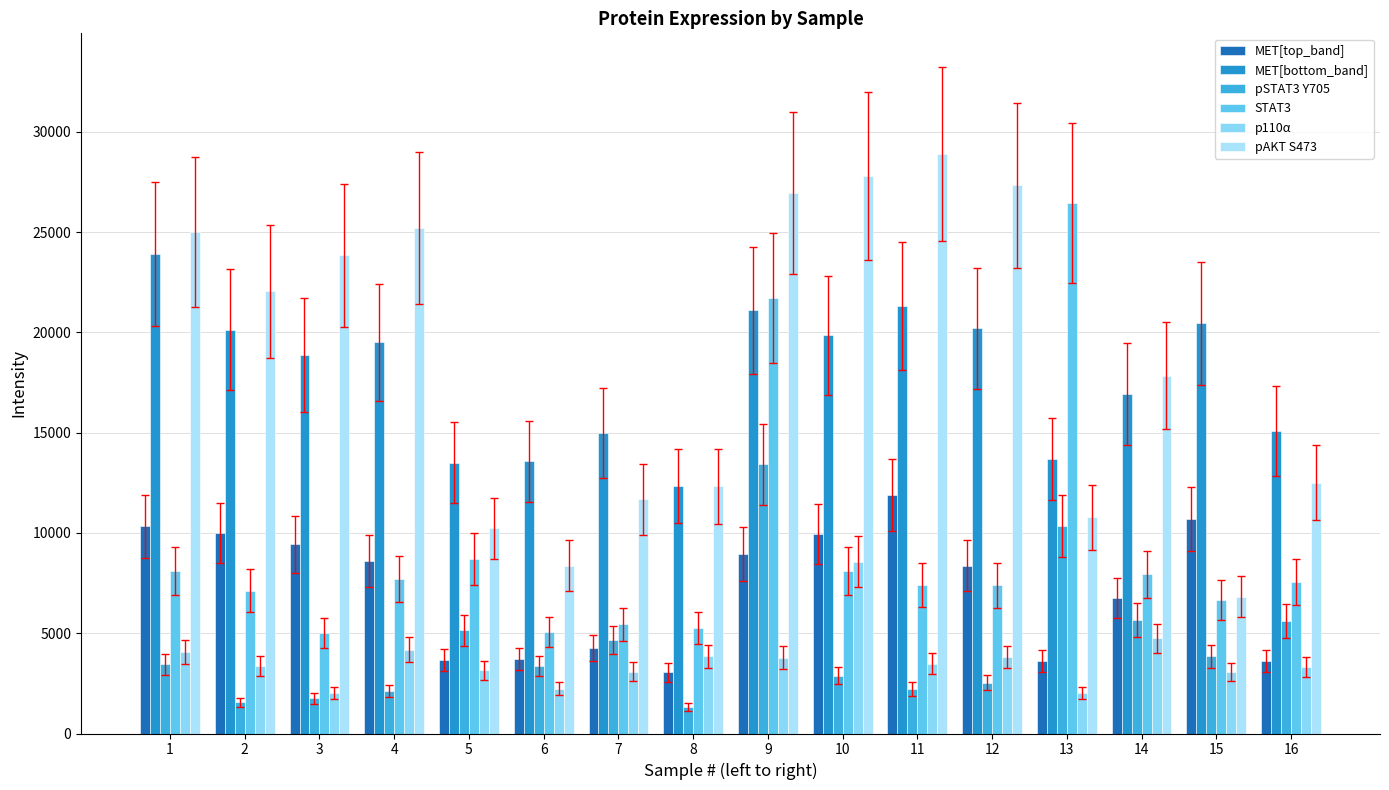

The value of MET[bottom_band] at 13 is 13693.4. True or false?

True